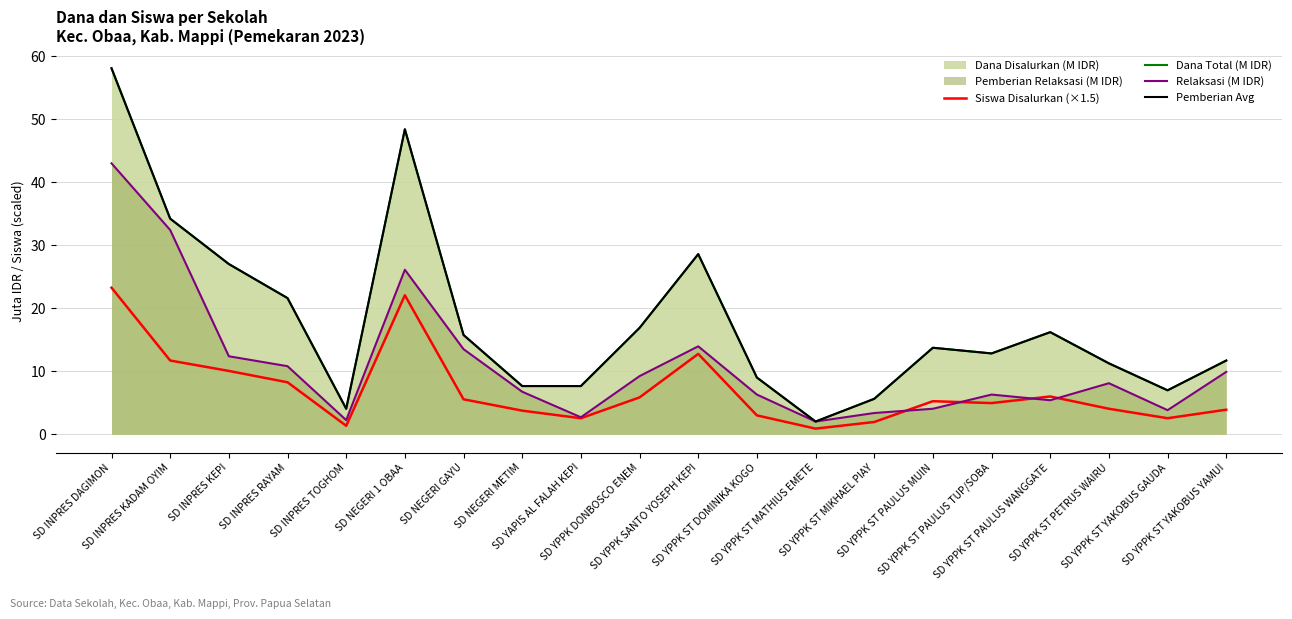

What is the difference between the Dana Total (M IDR) values at SD YPPK ST PAULUS WANGGATE and SD YPPK ST DOMINIKA KOGO?

7.2